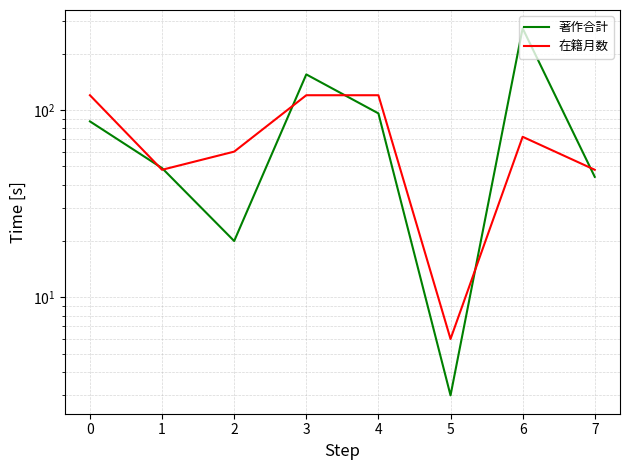

At which label is 在籍月数 closest to 63?

2